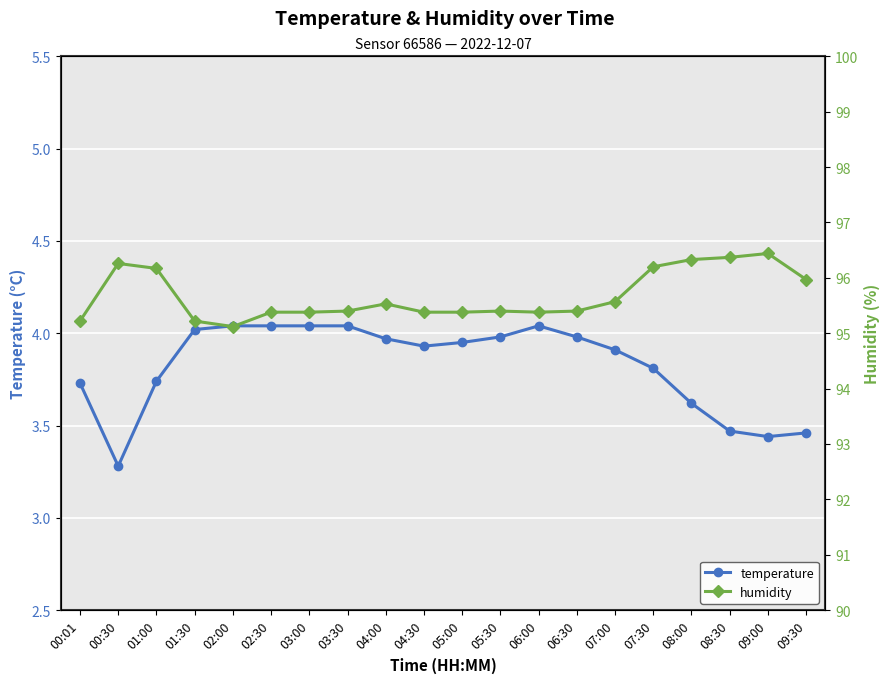

True or false: temperature has a value of 4.0 at 01:30.

True